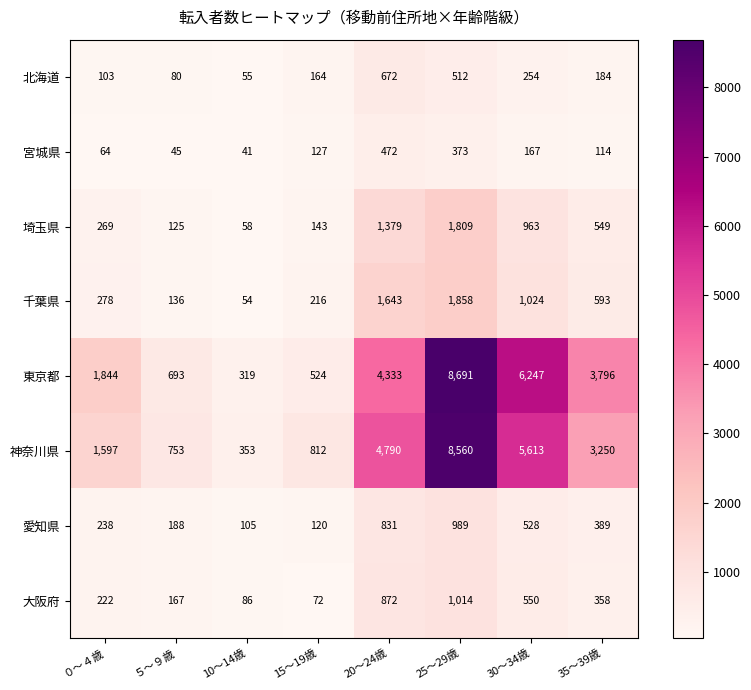

What is the spread (max minus min) of values at ５～９歳?

708